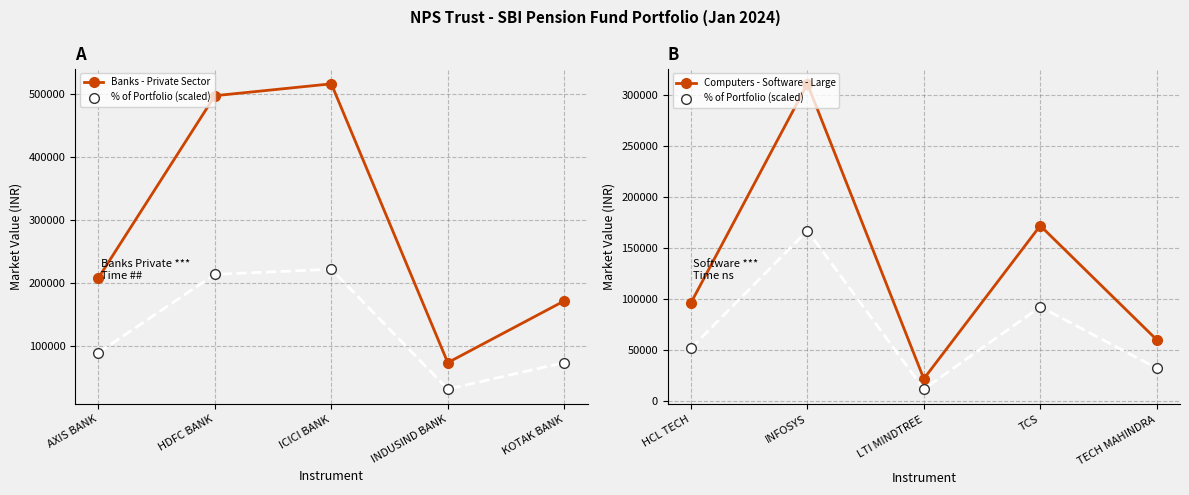

Where is Banks - Private Sector nearest to the value 294882?

AXIS BANK